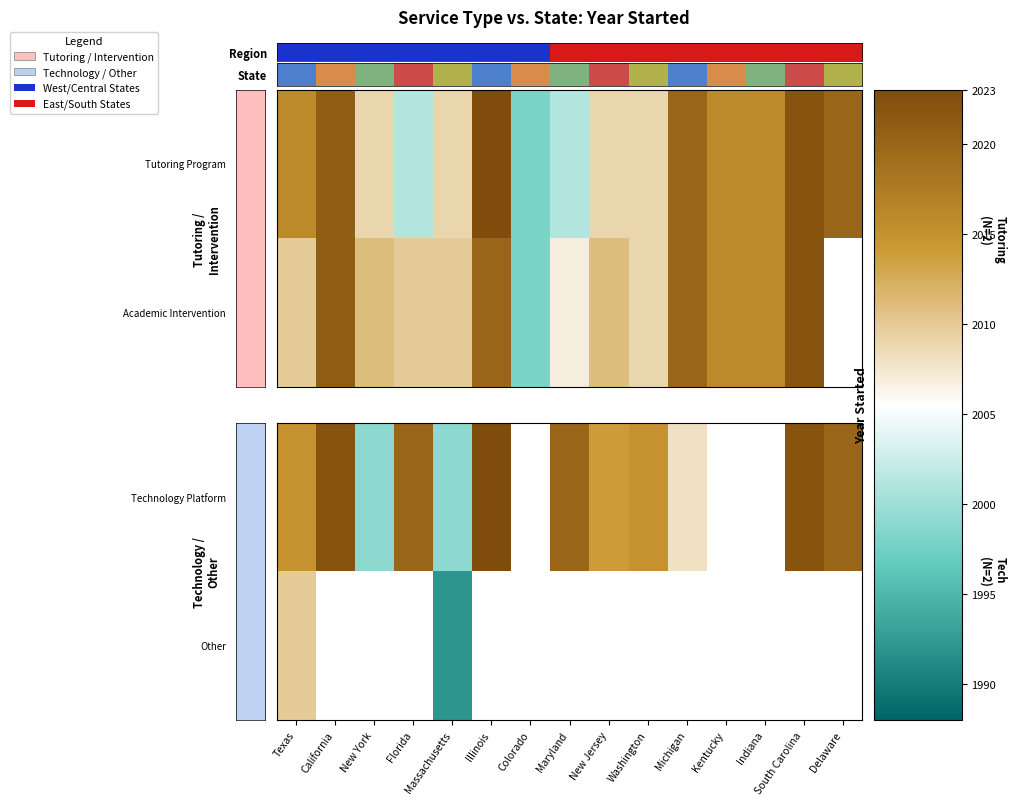

At which category is the sum across all series the highest?

Texas